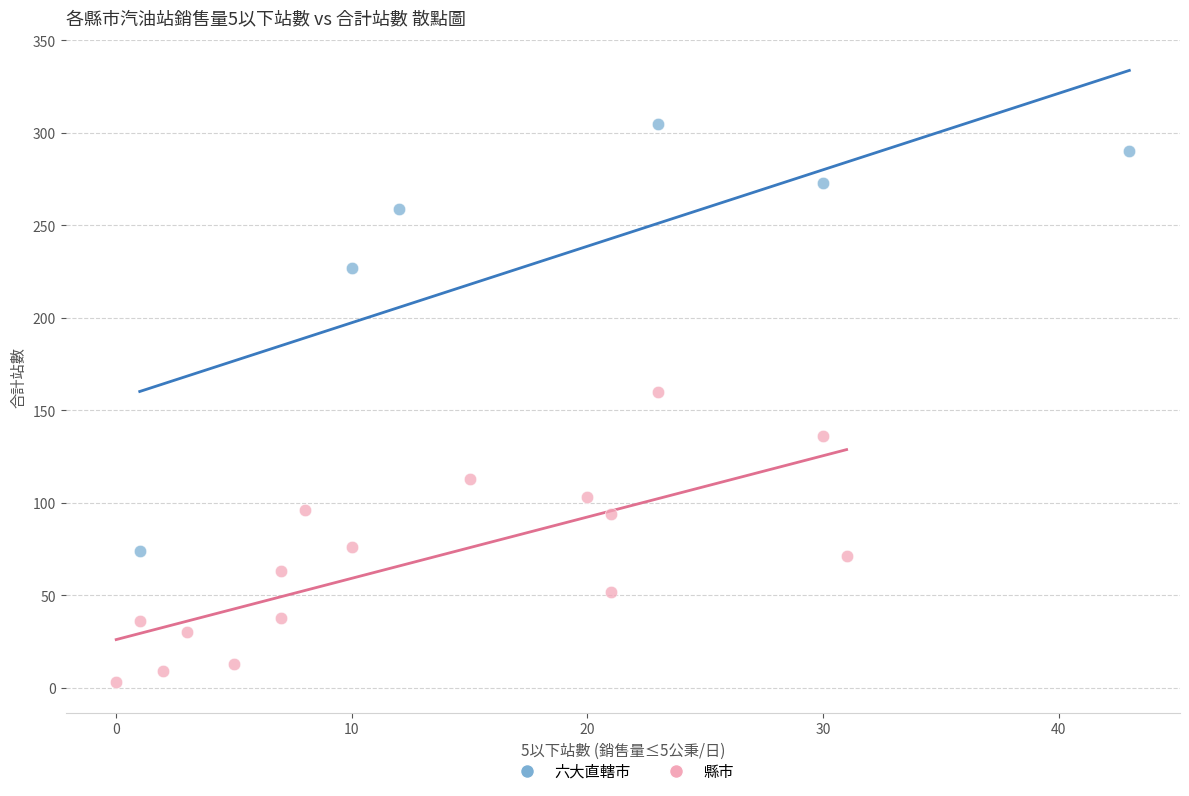

Which series has the widest spread of Y values?

六大直轄市